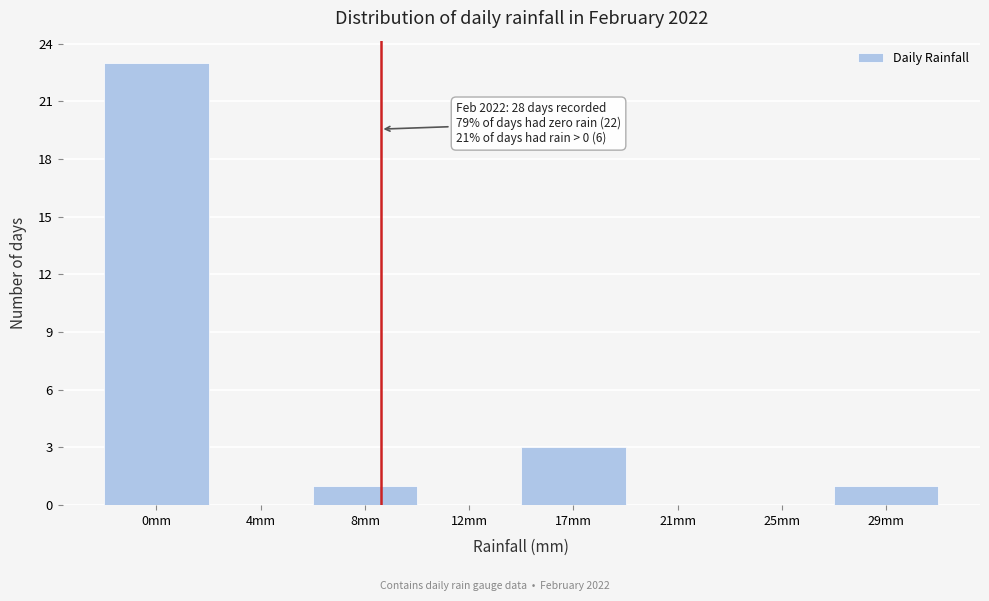

Reading right to left, list all the values displayed in this chart.

29mm=1	25mm=0	21mm=0	17mm=3	12mm=0	8mm=1	4mm=0	0mm=23